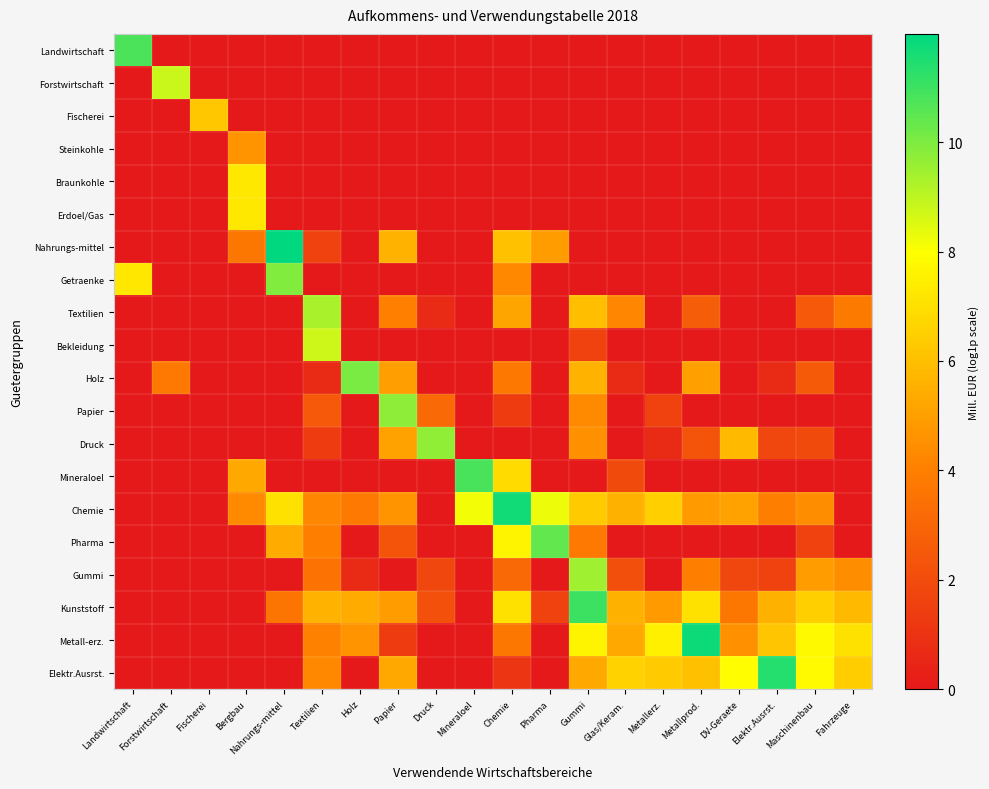

Which label corresponds to the smallest value in the chart?

Forstwirtschaft